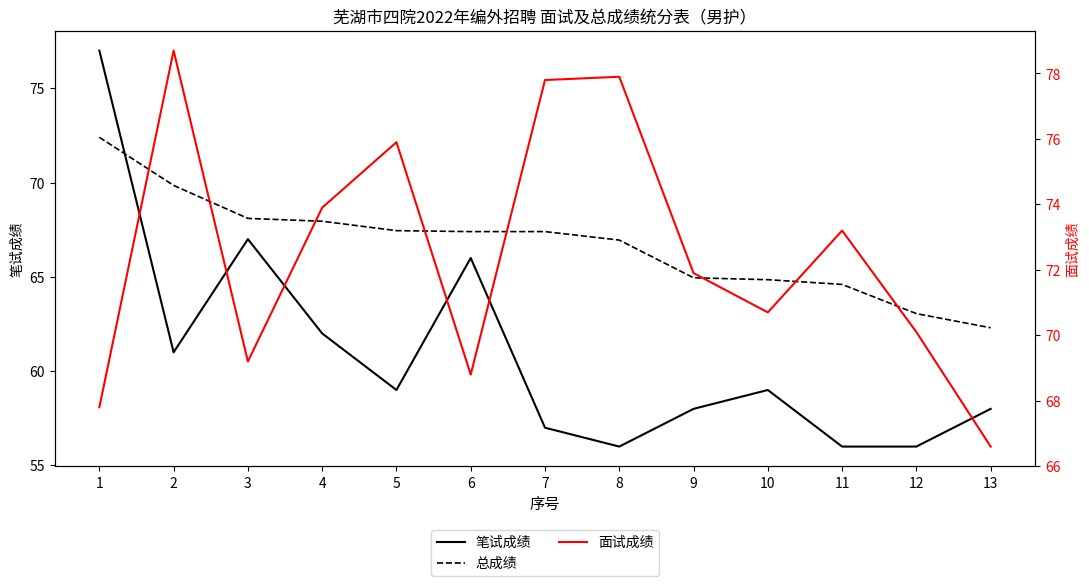

How many distinct data groups are displayed?

3